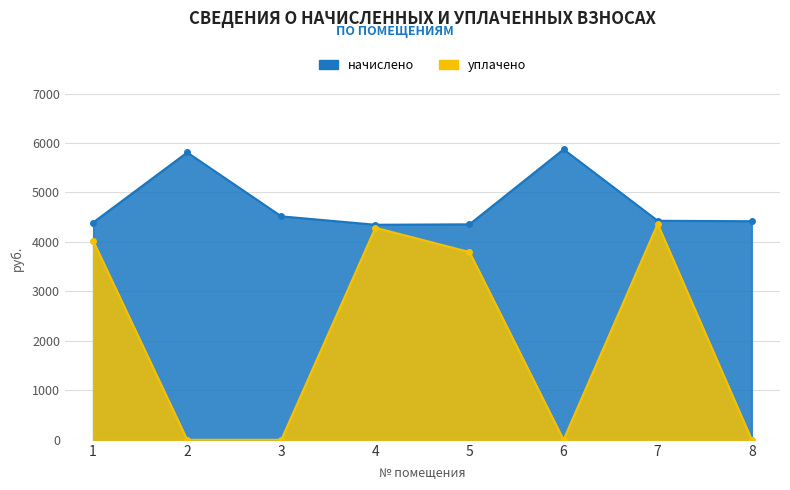

What is the difference between the начислено values at 3 and 7?

89.6